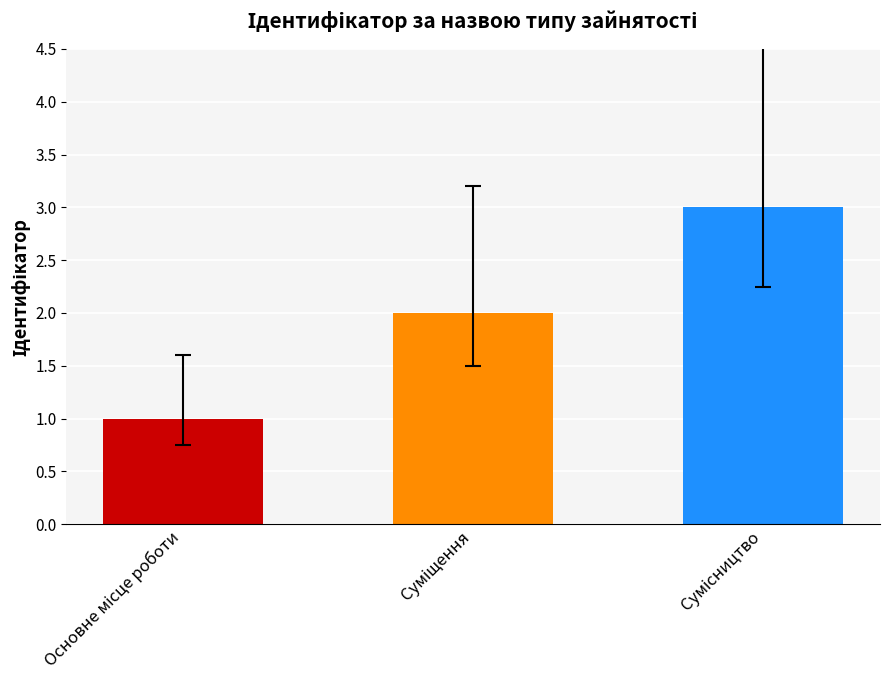

What is the maximum value shown in the chart?

3